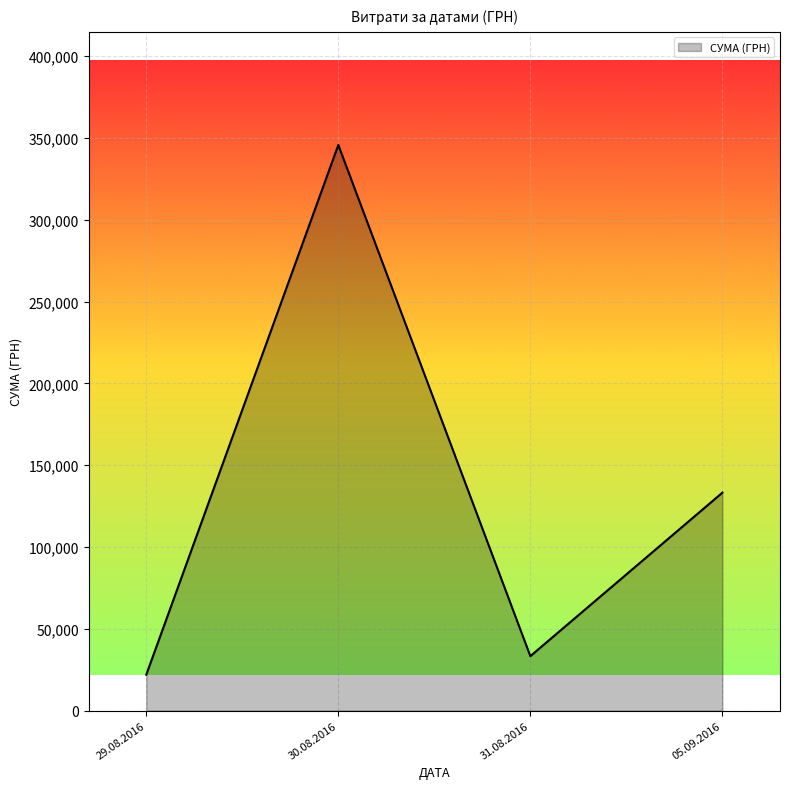

What is the greatest value displayed?

345687.3